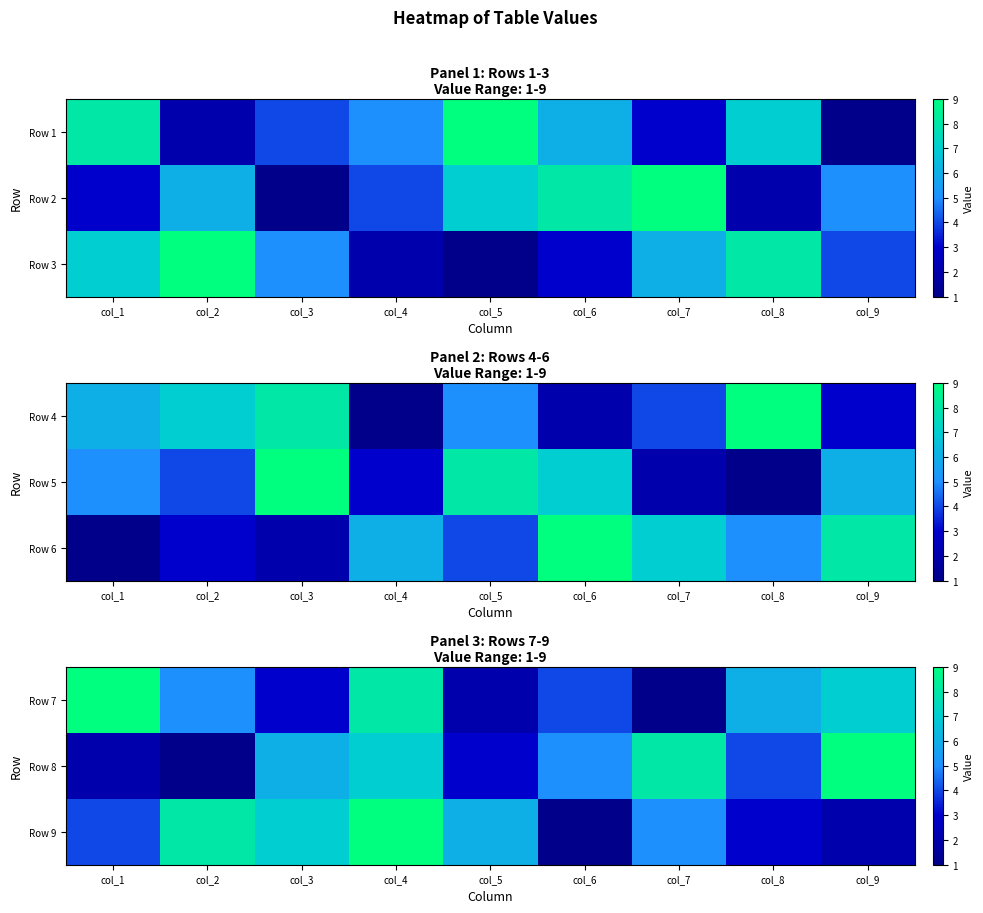

What is the lowest value of the Row 8 series?

1